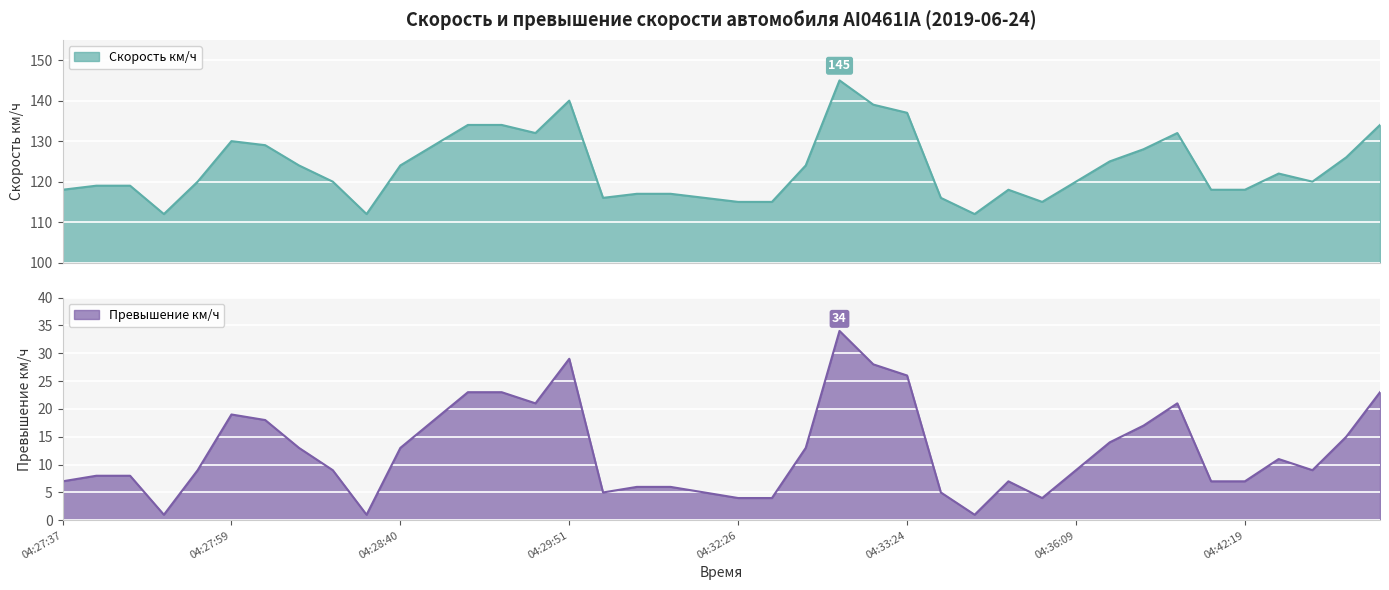

True or false: Превышение км/ч has a value of 5 at 04:29:37.

False